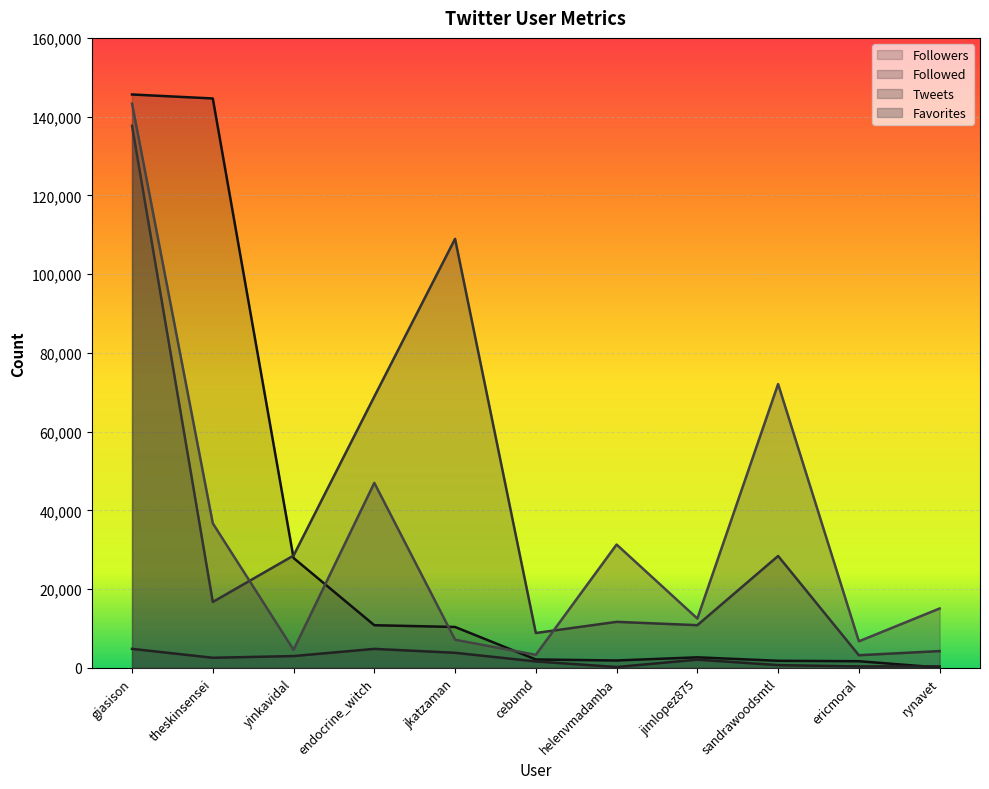

Reading left to right, list all the values displayed in this chart.

Followers: giasison=145626	theskinsensei=144617	yinkavidal=27910	endocrine_witch=10834	jkatzaman=10387	cebumd=2136	helenvmadamba=1878	jimlopez875=2681	sandrawoodsmtl=1804	ericmoral=1690	rynavet=86
Followed: giasison=4830	theskinsensei=2569	yinkavidal=3001	endocrine_witch=4824	jkatzaman=3833	cebumd=1635	helenvmadamba=222	jimlopez875=2086	sandrawoodsmtl=705	ericmoral=364	rynavet=394
Tweets: giasison=137687	theskinsensei=16740	yinkavidal=28526	endocrine_witch=68907	jkatzaman=108964	cebumd=8859	helenvmadamba=11688	jimlopez875=10847	sandrawoodsmtl=28418	ericmoral=3212	rynavet=4264
Favorites: giasison=143298	theskinsensei=36711	yinkavidal=4589	endocrine_witch=46987	jkatzaman=7150	cebumd=3319	helenvmadamba=31324	jimlopez875=12531	sandrawoodsmtl=72095	ericmoral=6747	rynavet=15081